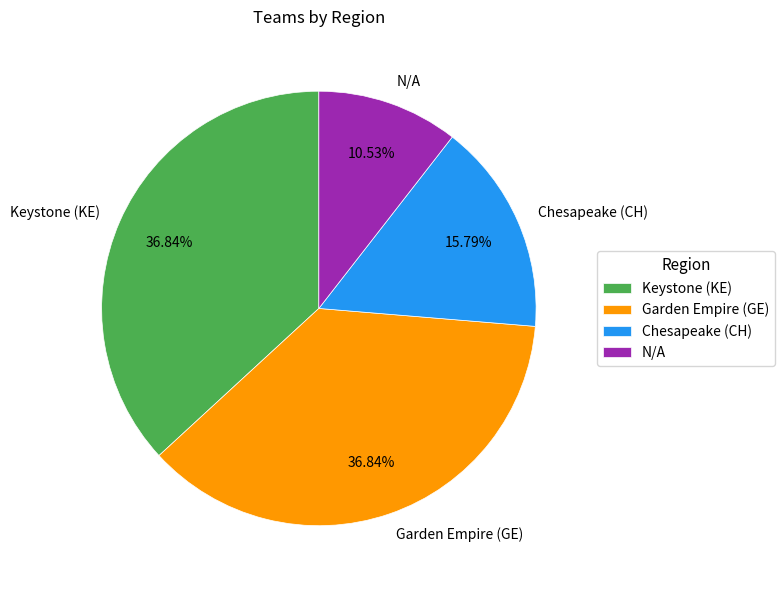

How many slices are in this pie chart?

4